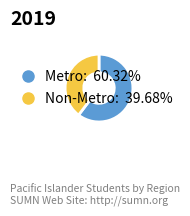

Is the sum of Non-Metro and Metro greater than half?

Yes